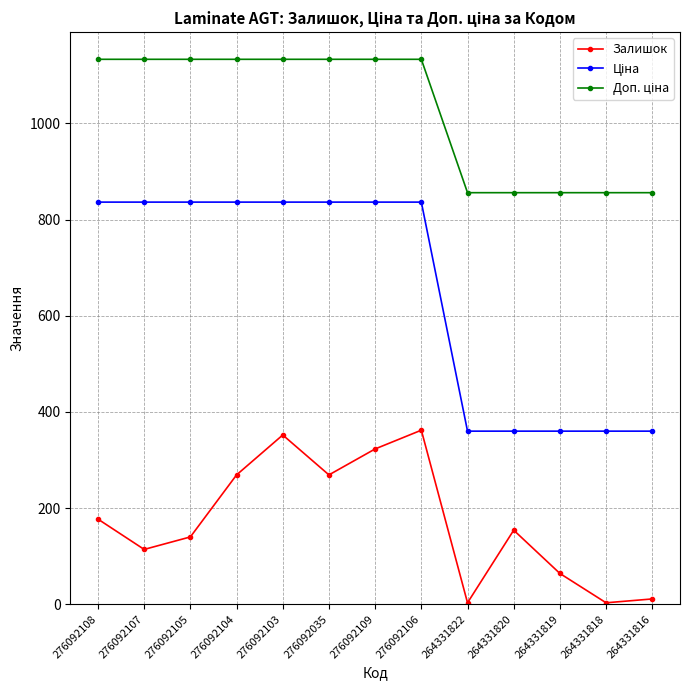

What is the sum of the Залишок values at 276092109 and 276092104?

592.0